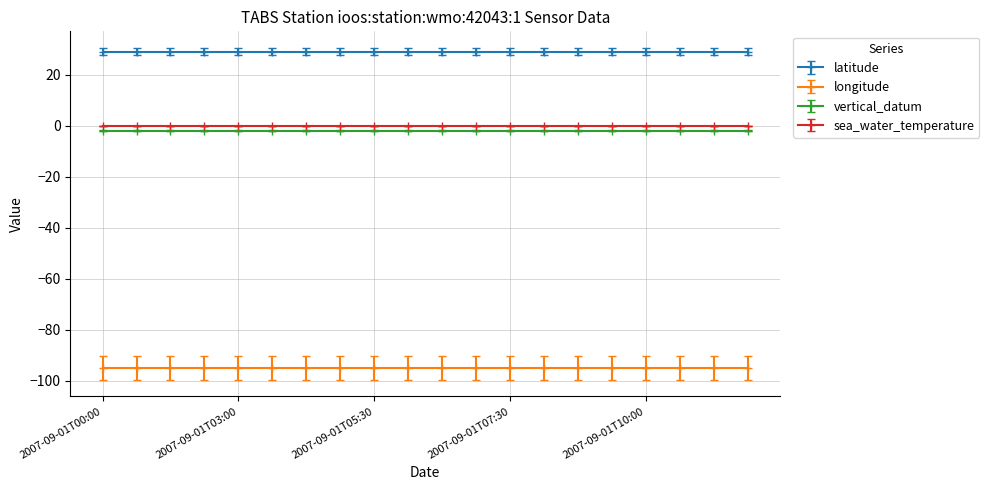

Between 2007-09-01T11:30 and 2007-09-01T09:00, which is larger?

2007-09-01T11:30